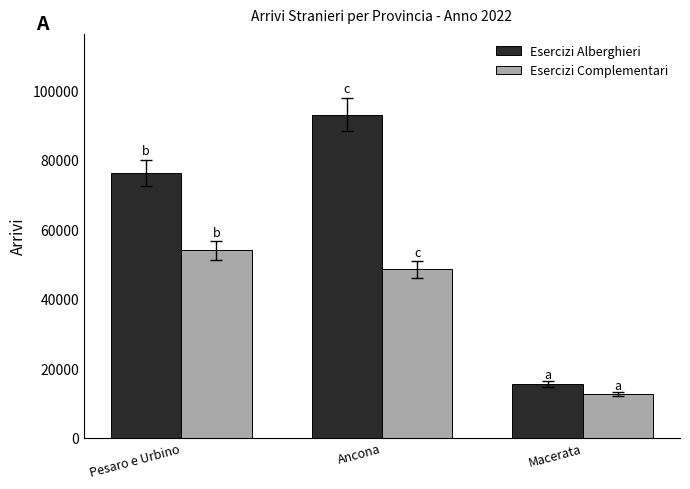

List the labels in order of Esercizi Complementari value, largest first.

Pesaro e Urbino, Ancona, Macerata